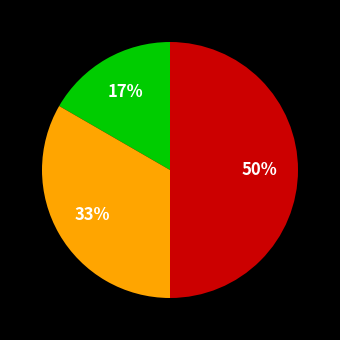

To the nearest percent, what is the average slice percentage?

33%